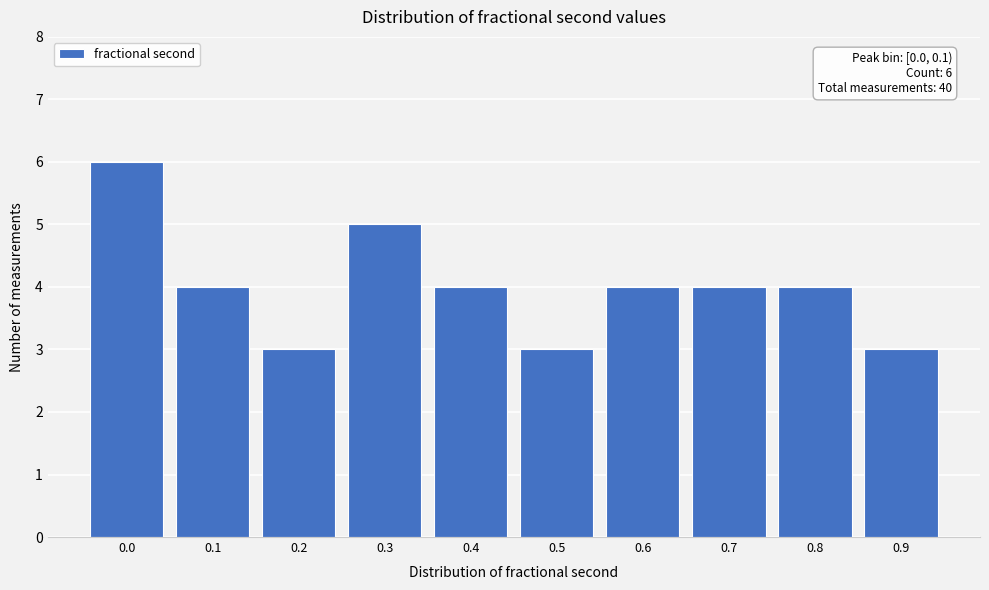

Reading left to right, what are all the values shown in this chart?

6	4	3	5	4	3	4	4	4	3